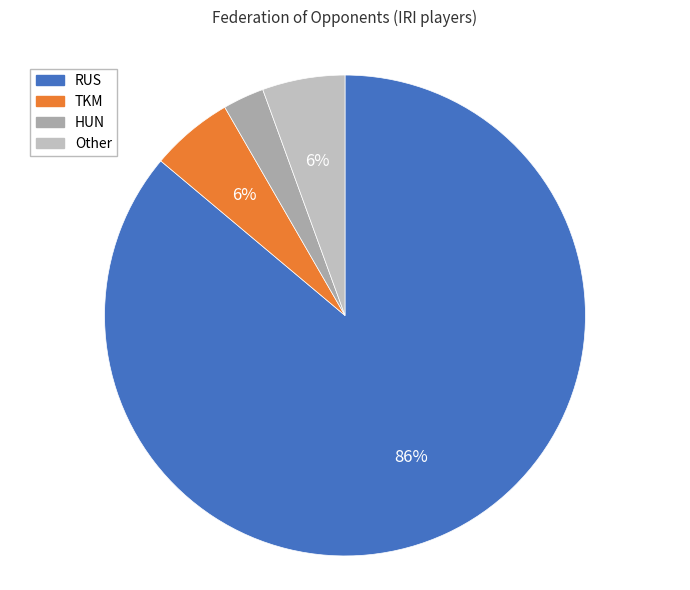

Do Other and RUS together represent more than half of the pie?

Yes